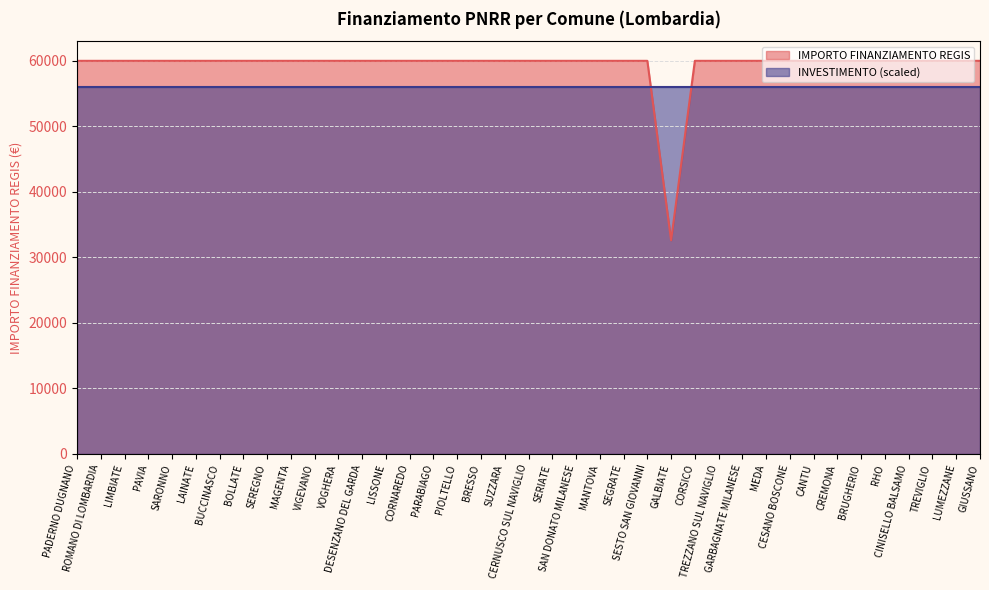

List the labels in order of value, largest first.

PADERNO DUGNANO, ROMANO DI LOMBARDIA, LIMBIATE, PAVIA, SARONNO, LAINATE, BUCCINASCO, BOLLATE, SEREGNO, MAGENTA, VIGEVANO, VOGHERA, DESENZANO DEL GARDA, LISSONE, CORNAREDO, PARABIAGO, PIOLTELLO, BRESSO, SUZZARA, CERNUSCO SUL NAVIGLIO, SERIATE, SAN DONATO MILANESE, MANTOVA, SEGRATE, SESTO SAN GIOVANNI, CORSICO, TREZZANO SUL NAVIGLIO, GARBAGNATE MILANESE, MEDA, CESANO BOSCONE, CANTU, CREMONA, BRUGHERIO, RHO, CINISELLO BALSAMO, TREVIGLIO, LUMEZZANE, GIUSSANO, GALBIATE